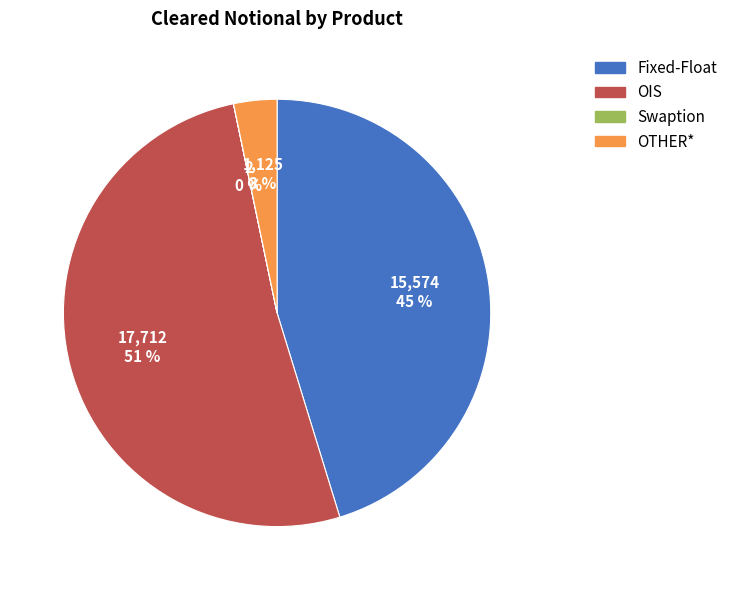

True or false: OIS accounts for 51% of the total.

True